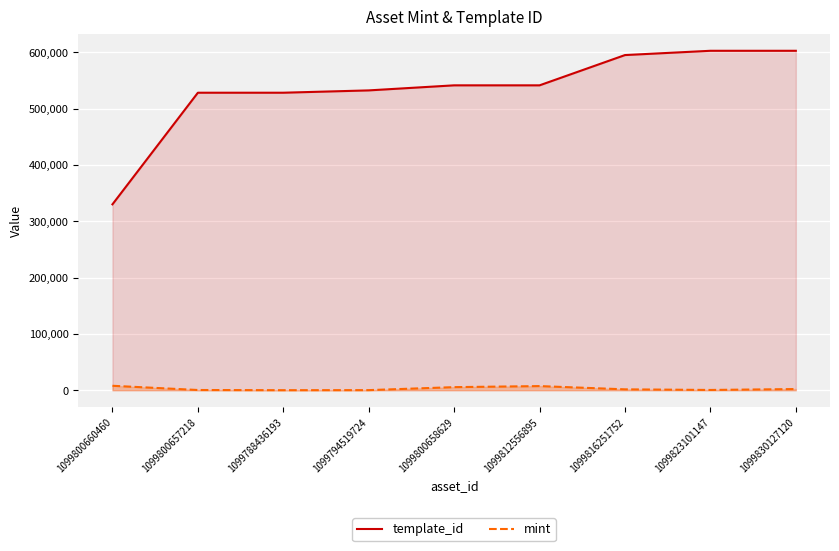

Rank the series by their average value, from lowest to highest.

mint, template_id